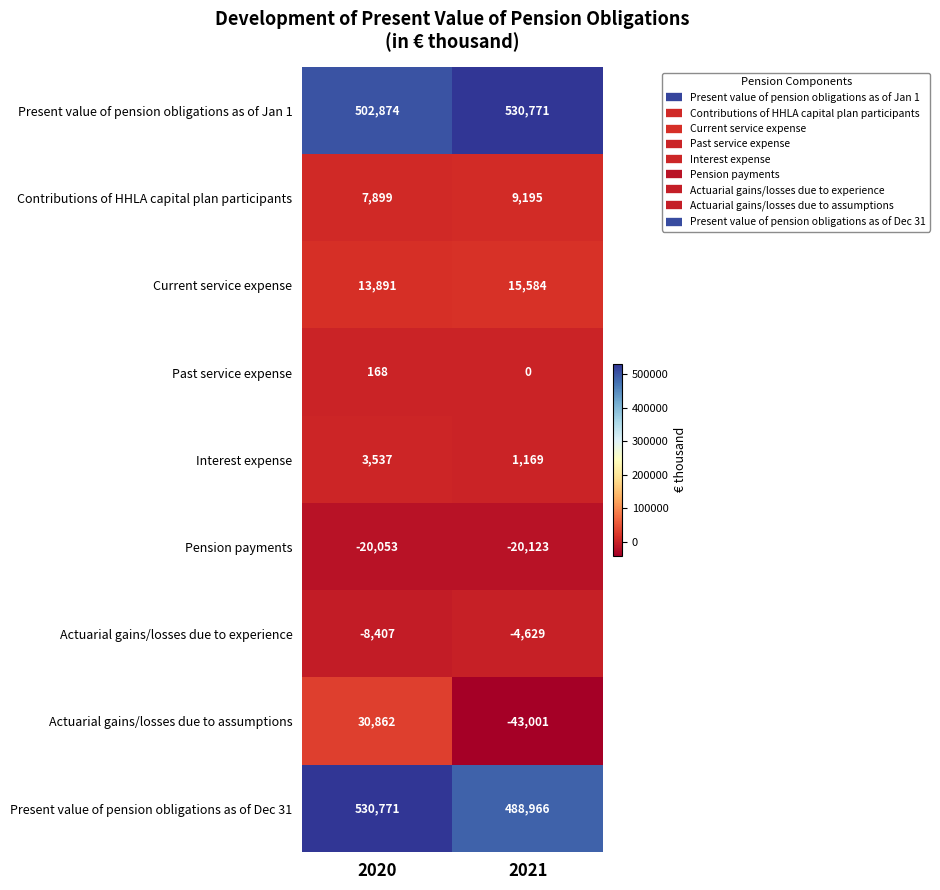

Between 2020 and 2021, which series saw the biggest shift?

Actuarial gains/losses due to assumptions